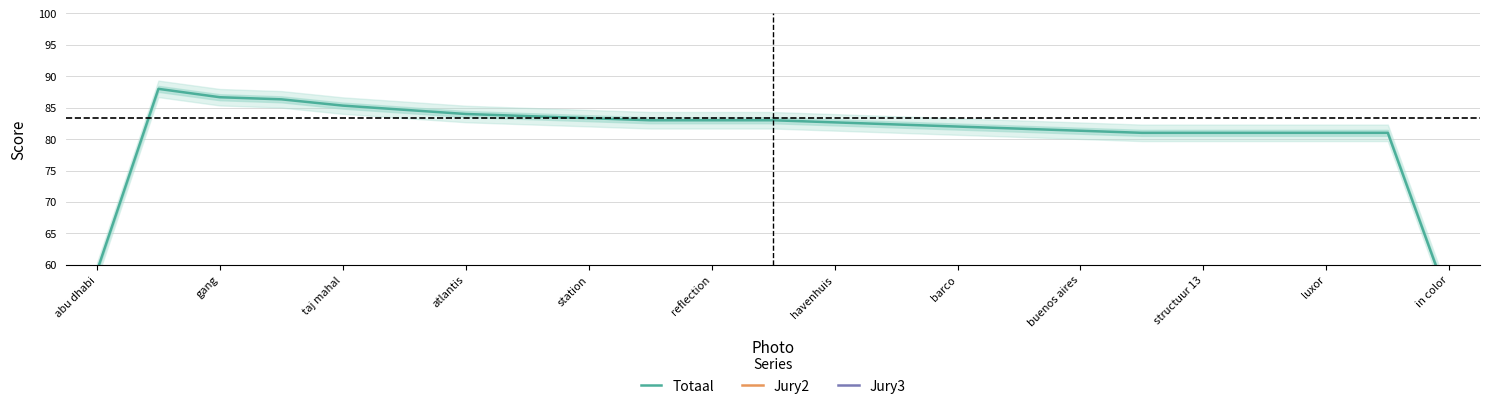

What is the maximum value shown in the chart?

88.0